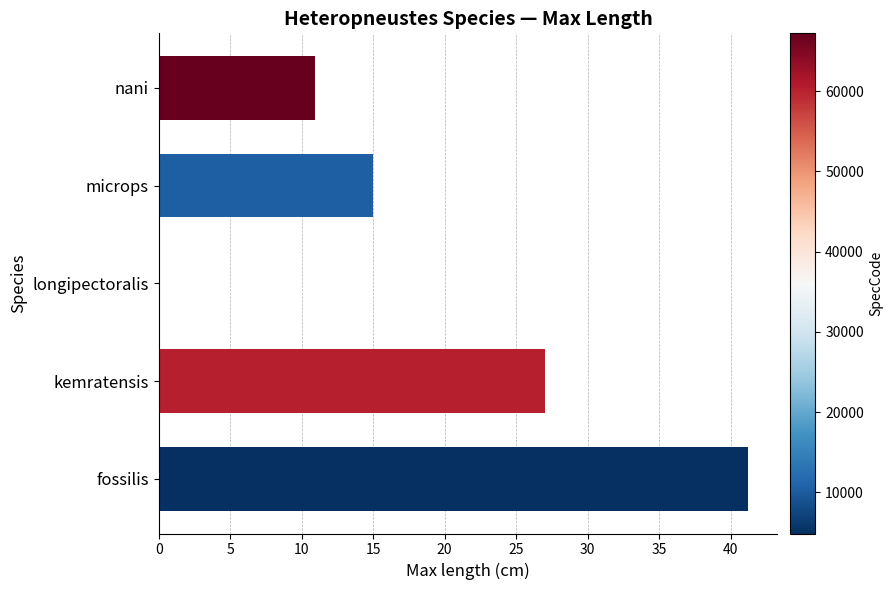

What is the sum of all values?

94.1